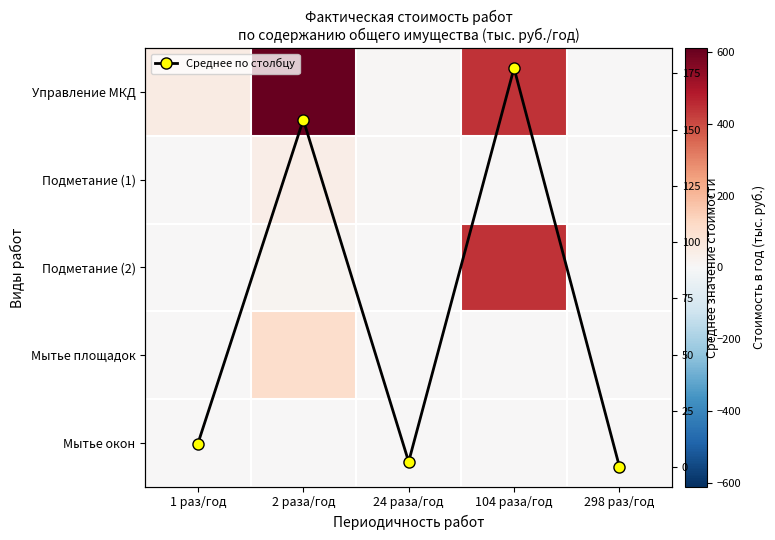

At which label is Среднее по столбцу closest to 88?

2 раза/год